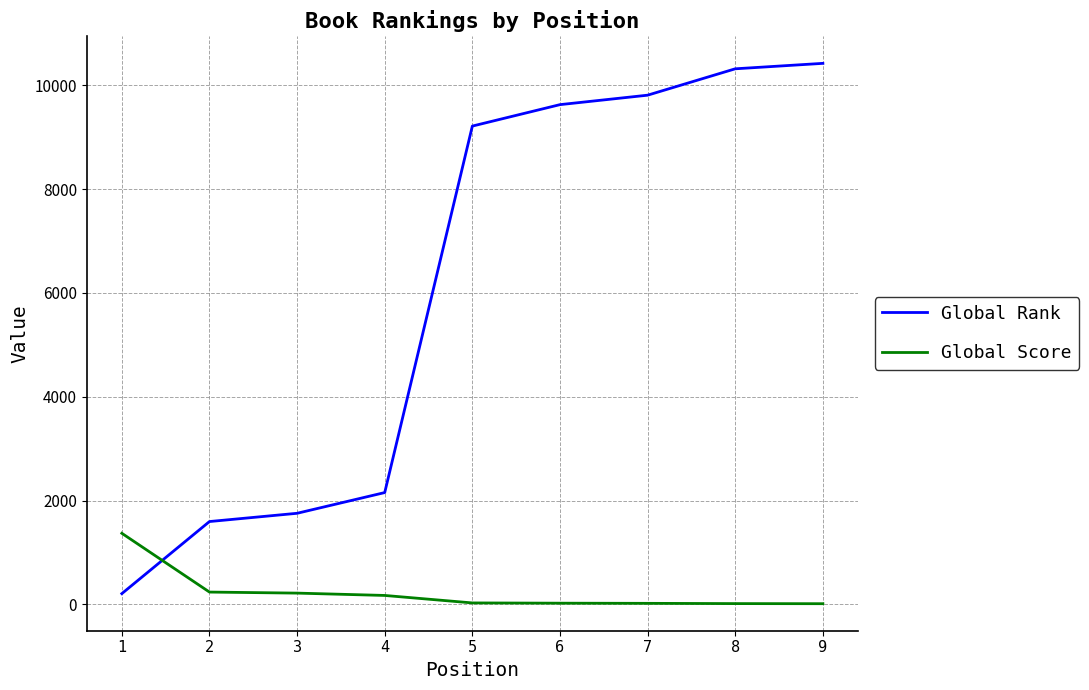

How many series are shown in this chart?

2